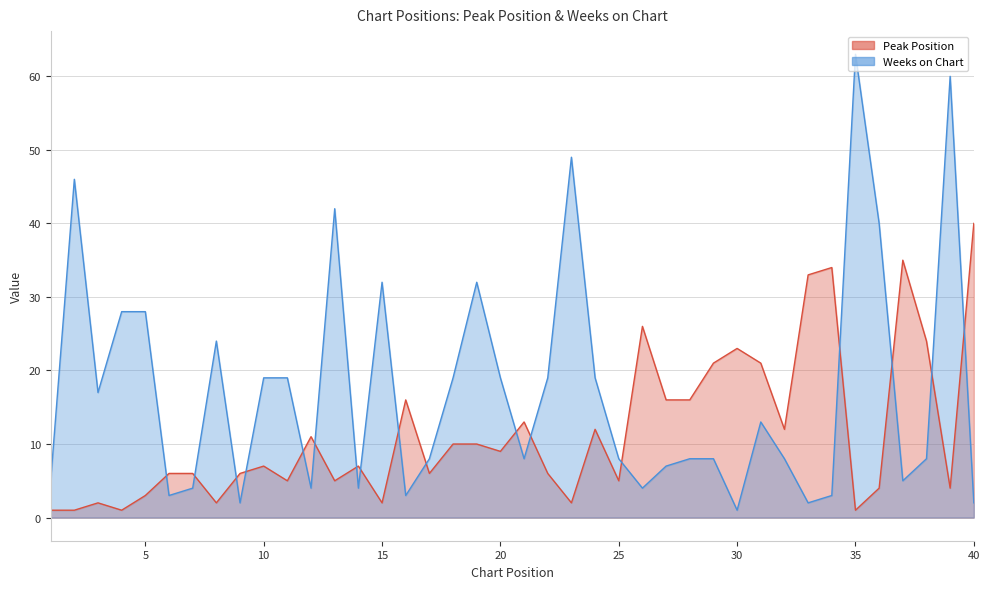

At which category is the sum across all series the highest?

35